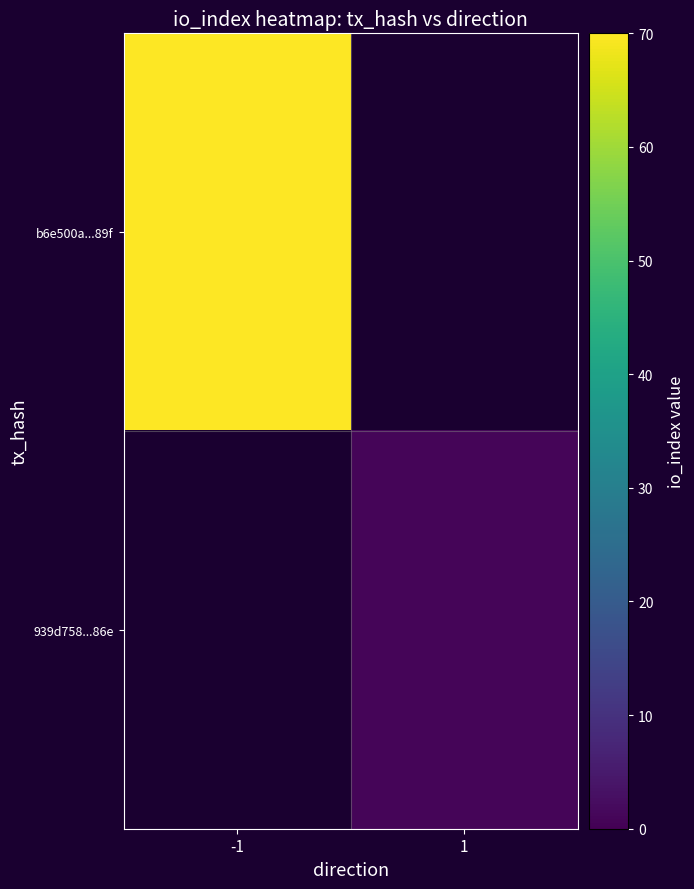

Is the value of 939d758...86e at -1 greater than the value of b6e500a...89f at -1?

No